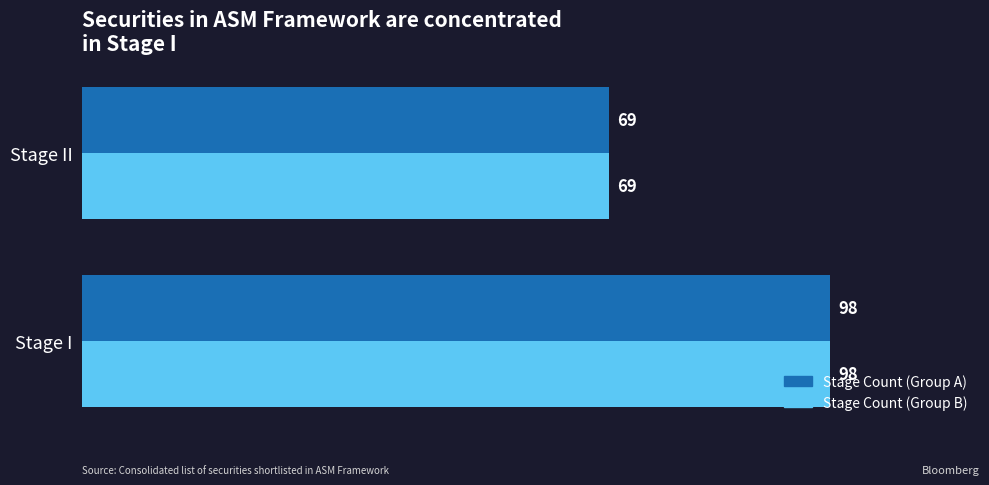

Is it true that Stage Count (Group A) equals 64 at Stage I?

False